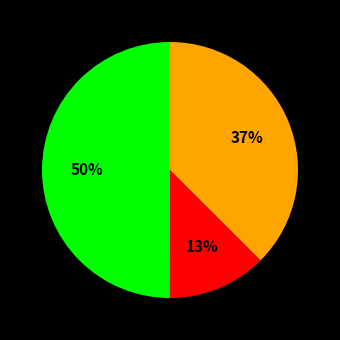

To the nearest percent, what is the average slice percentage?

33%